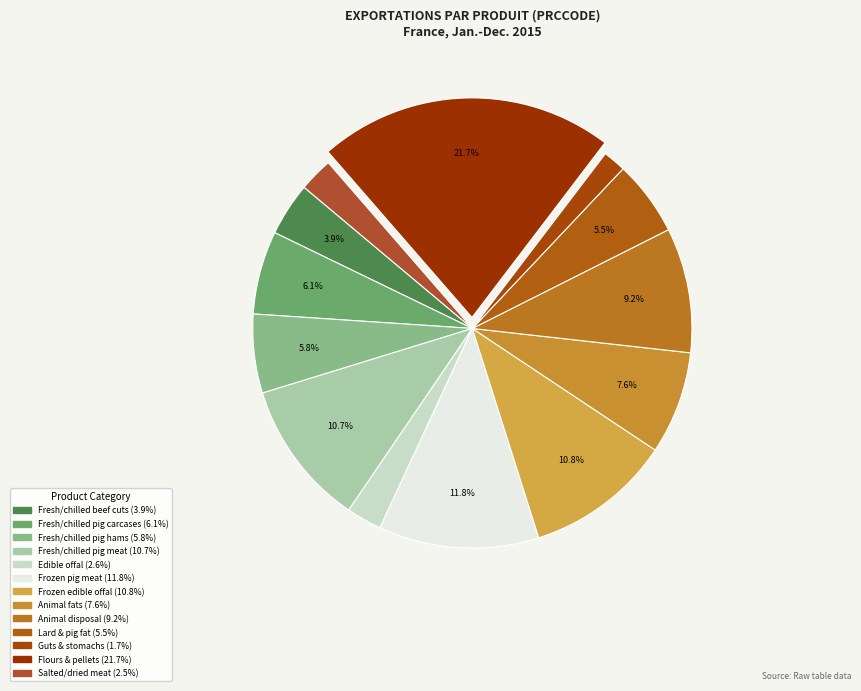

Count the number of slices in the pie.

13